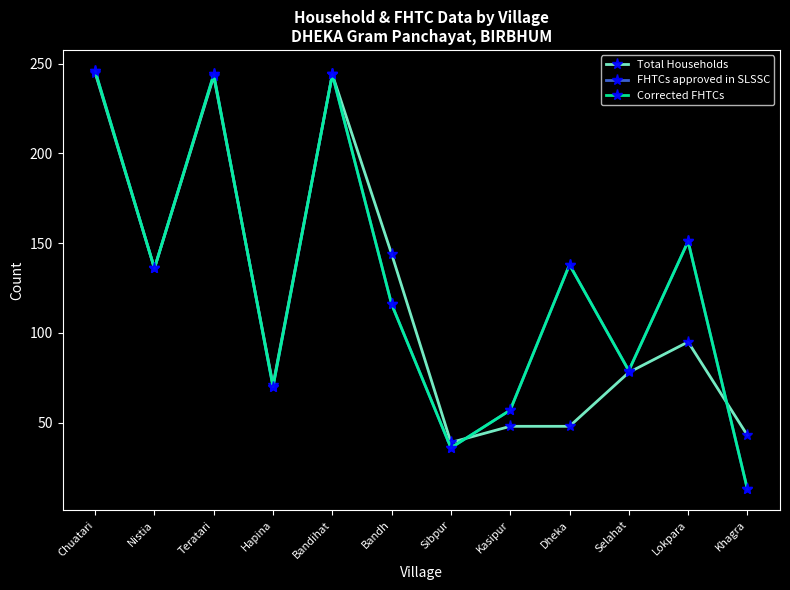

True or false: Total Households has a value of 48 at Dheka.

True